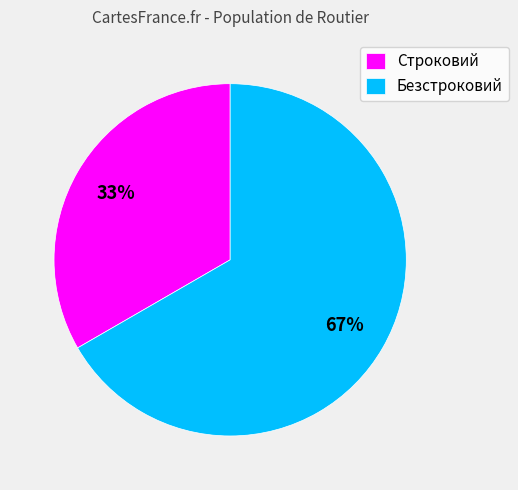

True or false: Строковий accounts for 33% of the total.

True